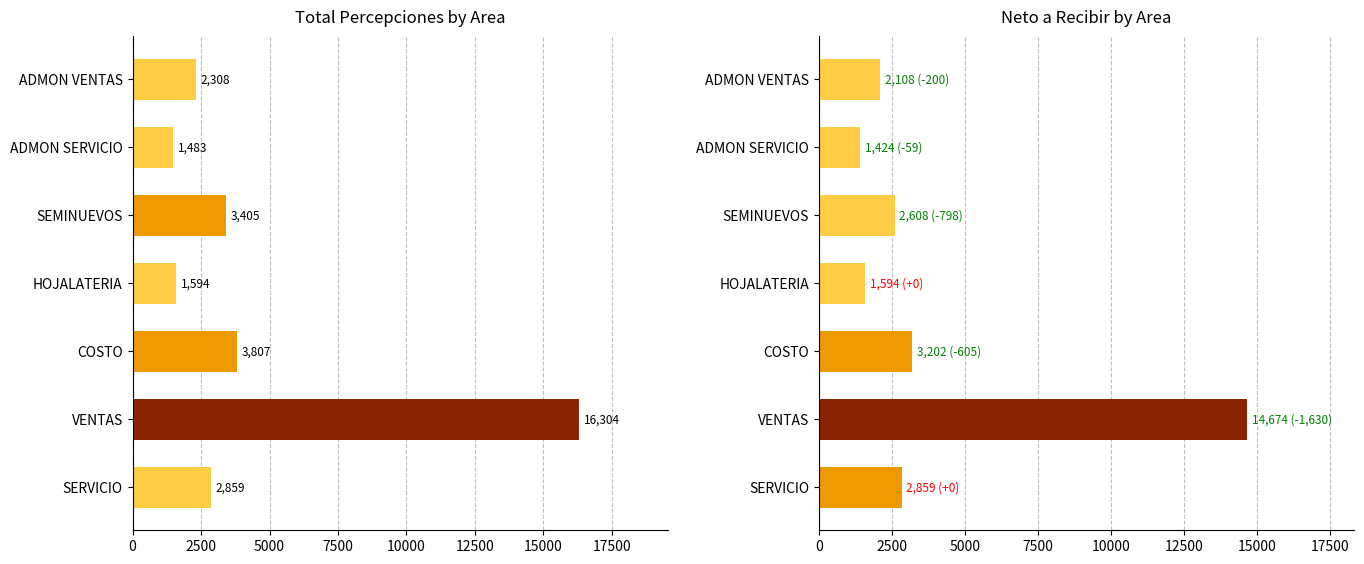

Rank the series by their maximum value, from highest to lowest.

Total Percepciones, Neto a Recibir